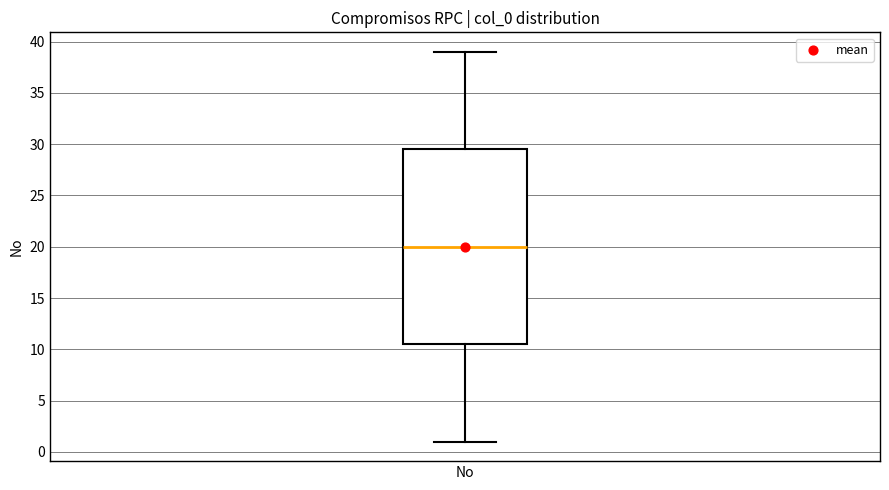

Where does the lower whisker of the box for No end on the y-axis? The values are not printed on the chart, so give them approximately, as read against the axis.

1.0